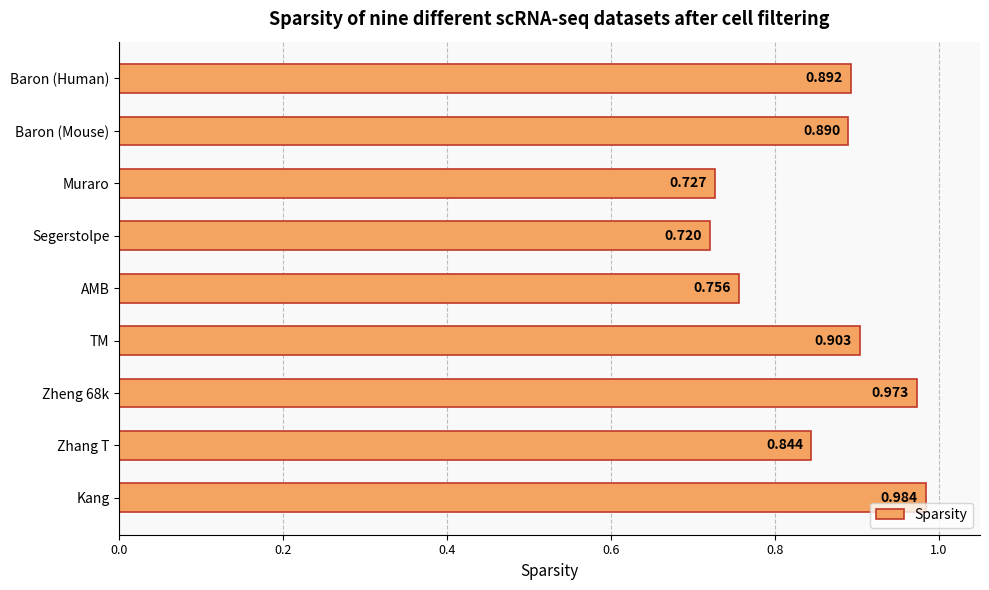

Which label corresponds to the largest value in the chart?

Kang